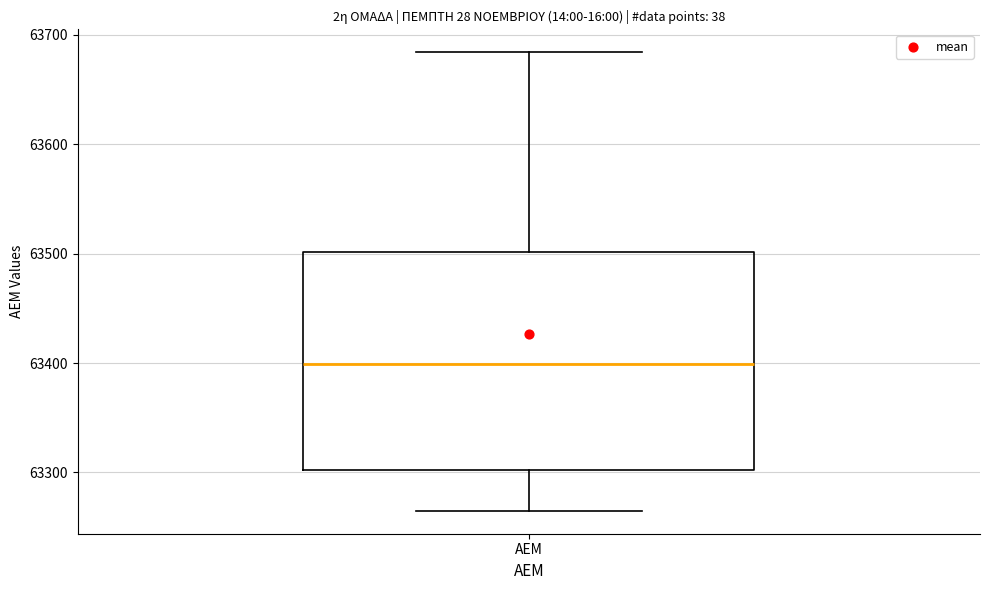

Transcribe this box plot: give where the median line is, the range the box spans, and where the two whiskers end, as read against the y-axis. The values are not printed on the chart, so give them approximately, as read against the axis.

median 63400, box 63300 to 63500, whiskers 63270 to 63680